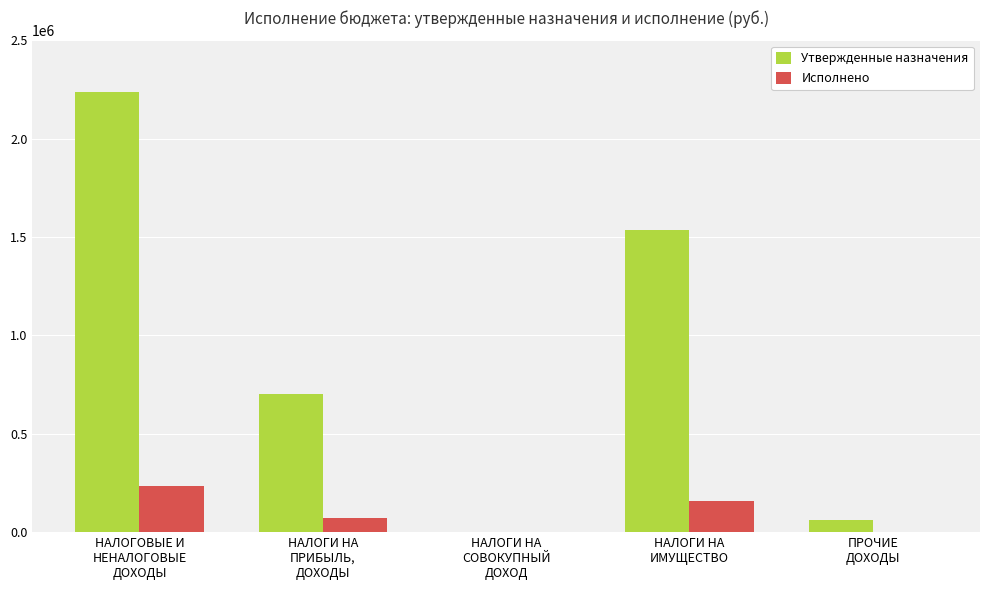

What is the sum of all Утвержденные назначения values?

4536416.0